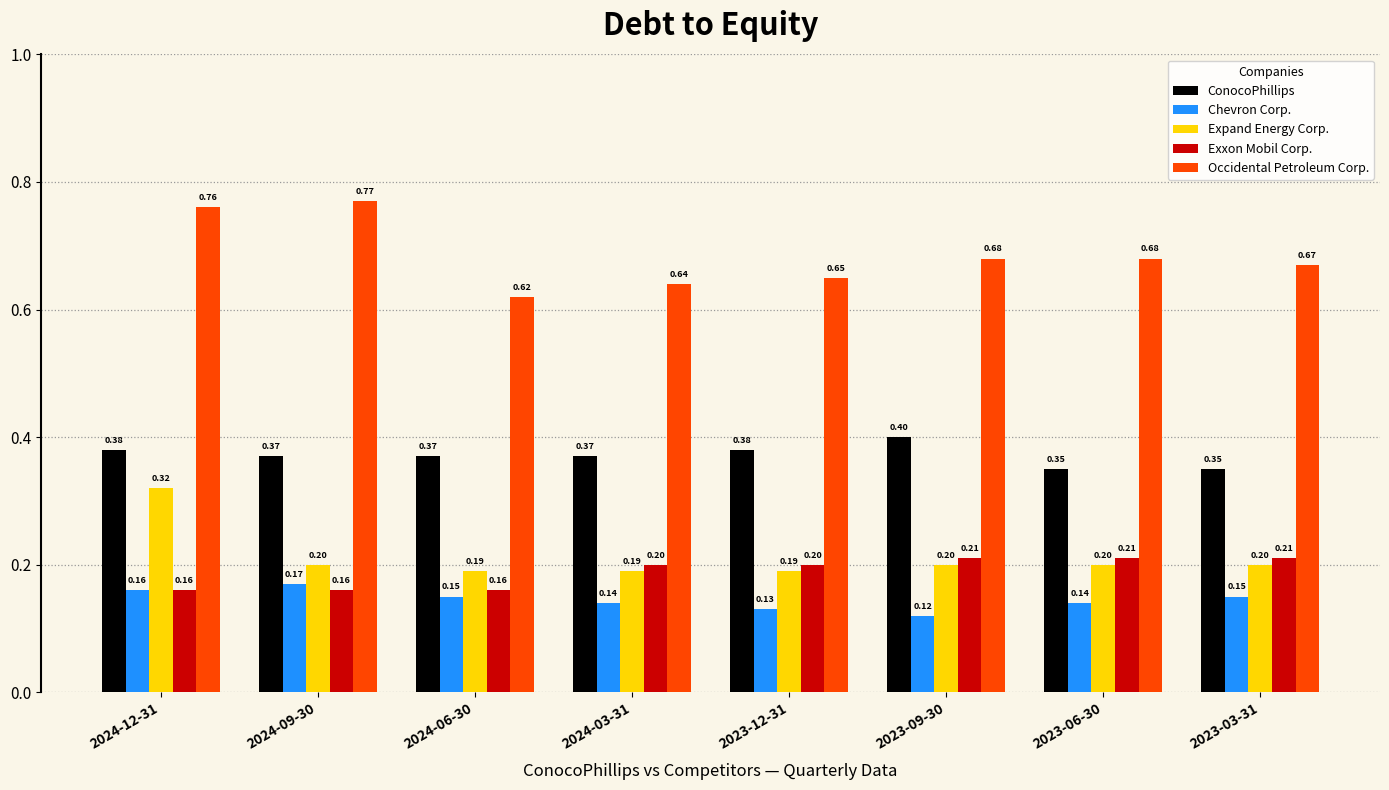

Count the Expand Energy Corp. values in the range 0 to 1.

8